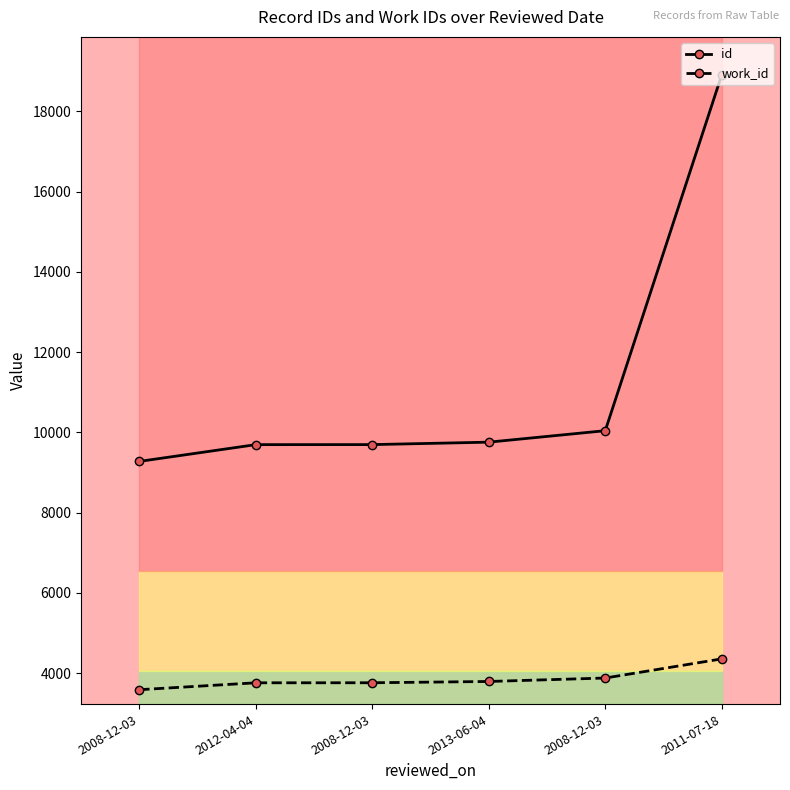

At which label is work_id closest to 3969?

2008-12-03